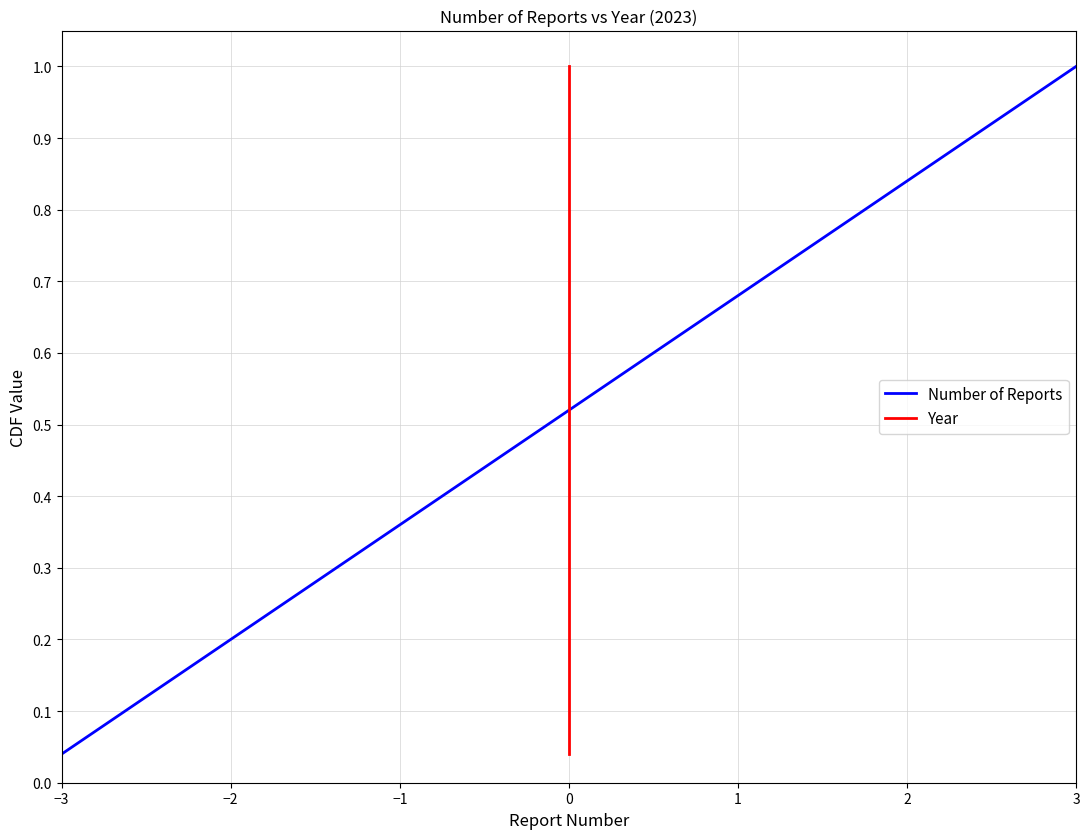

True or false: Year and Number of Reports cross at least once.

False